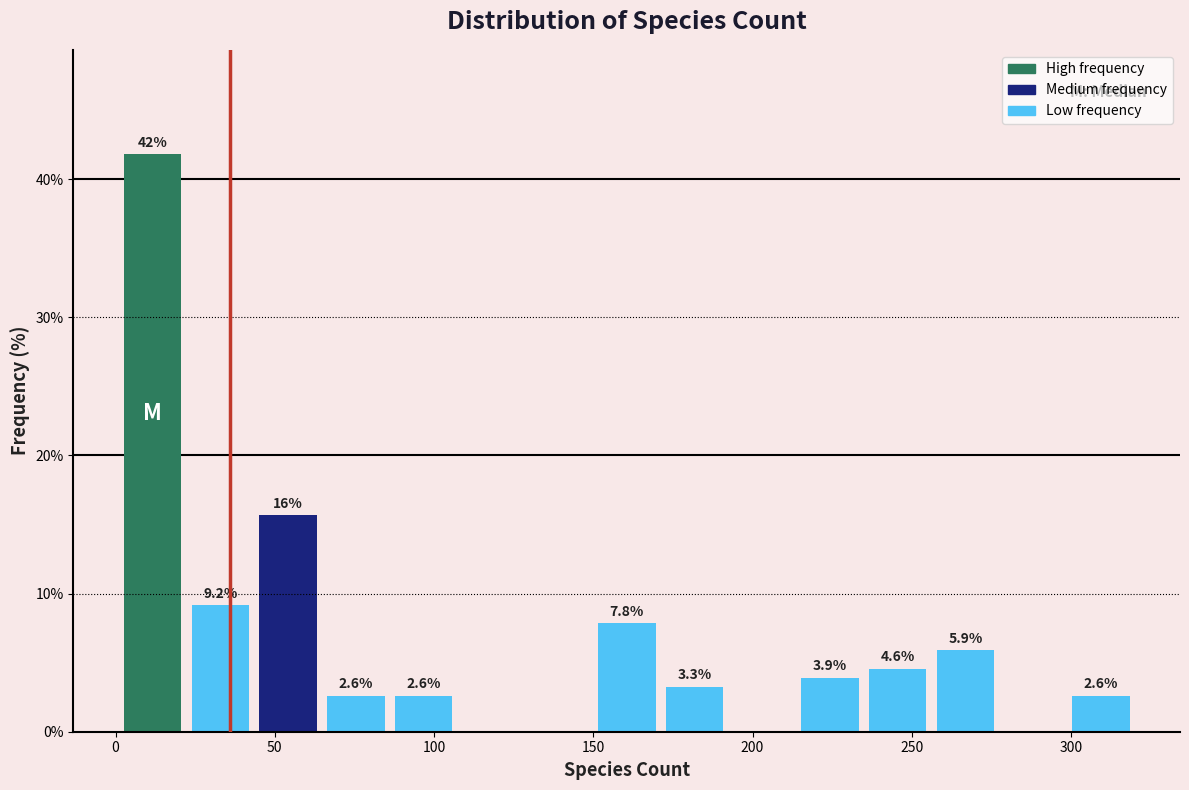

Over which range of the x-axis is the bar tallest?

0 to 20